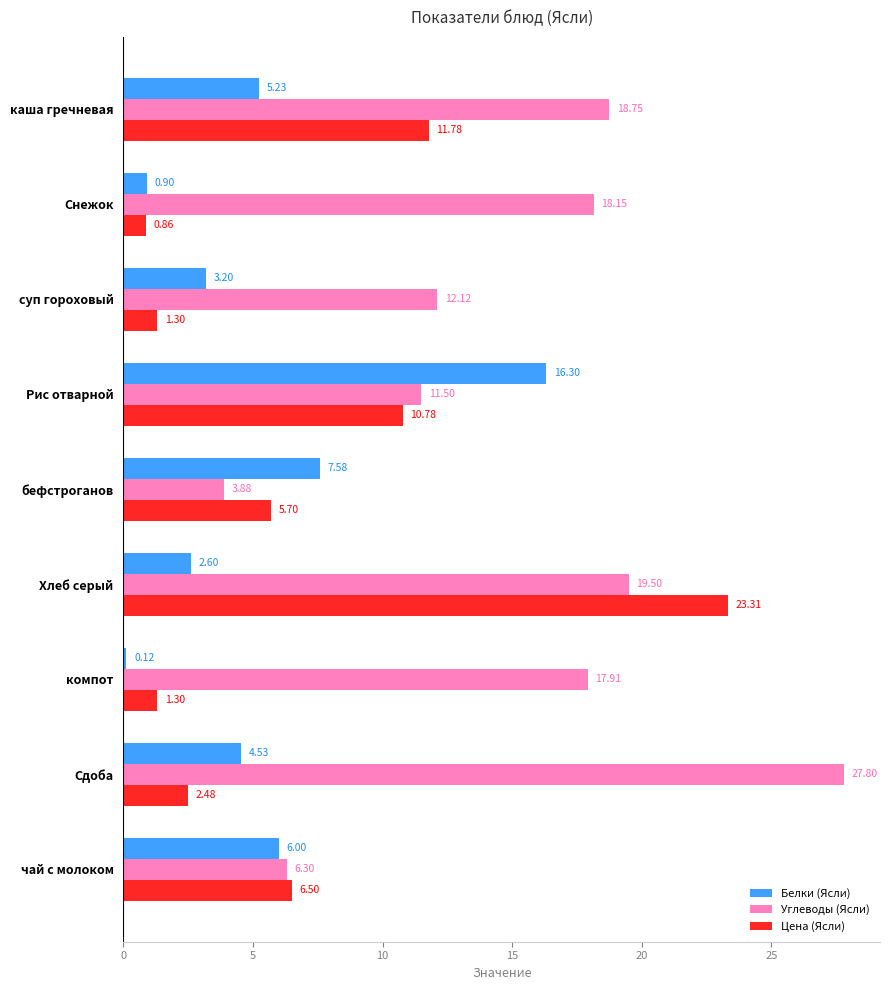

Where is Углеводы (Ясли) nearest to the value 15?

суп гороховый